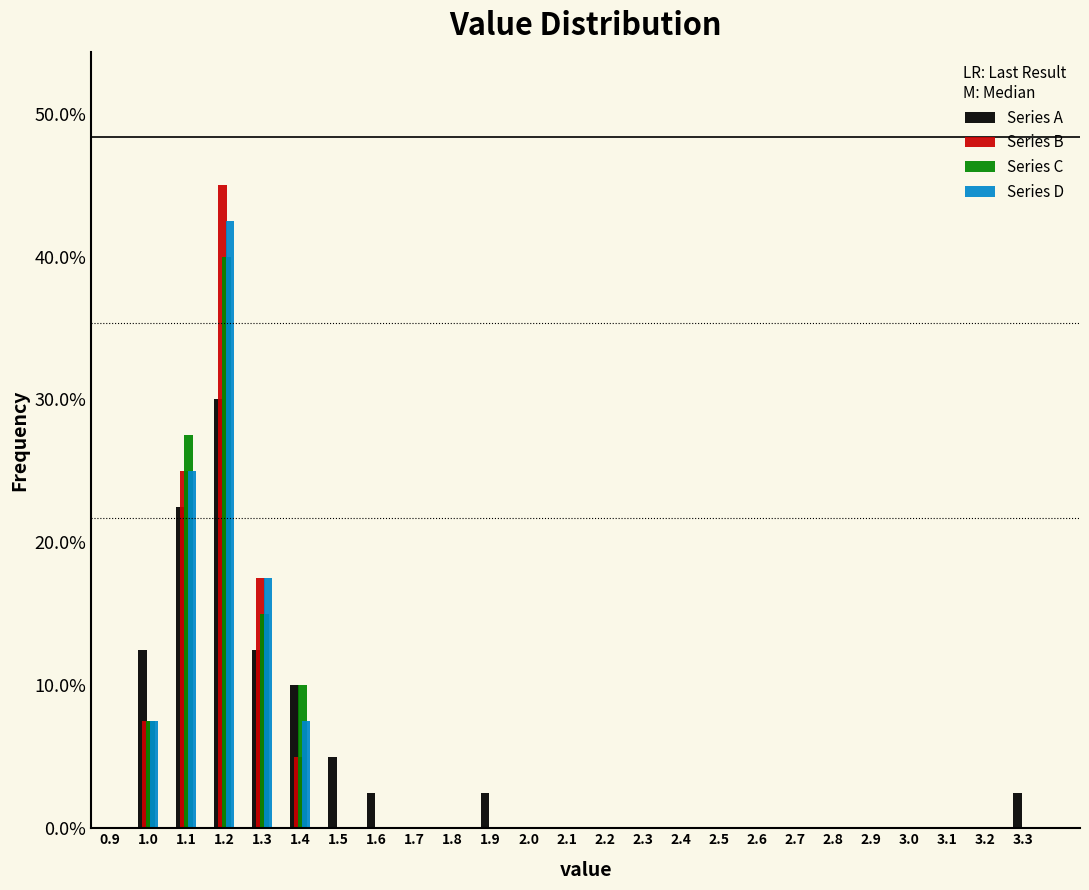

What is the height of the Series D bar covering 1.25 to 1.35 on the x-axis? The values are not printed on the chart, so give them approximately, as read against the axis.

18